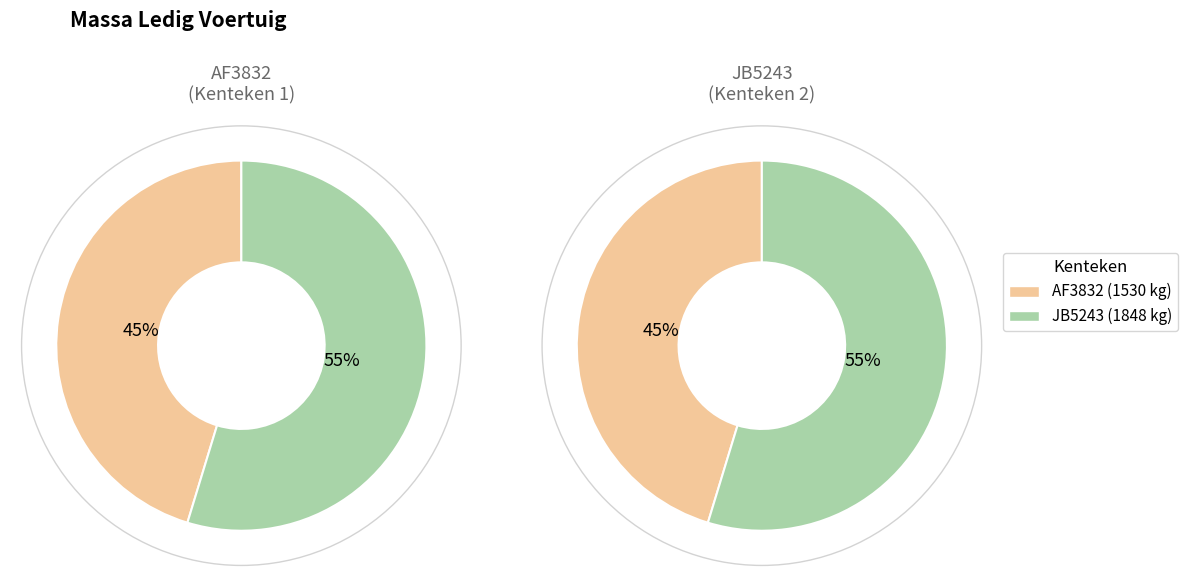

Between AF3832 and JB5243, which is larger?

JB5243